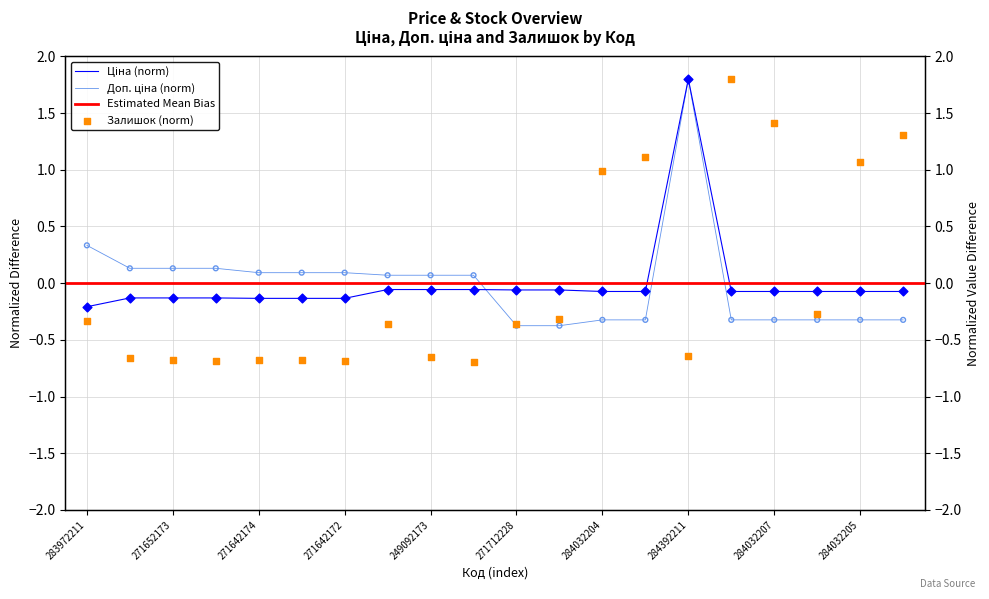

At which category is the sum across all series the highest?

284392211